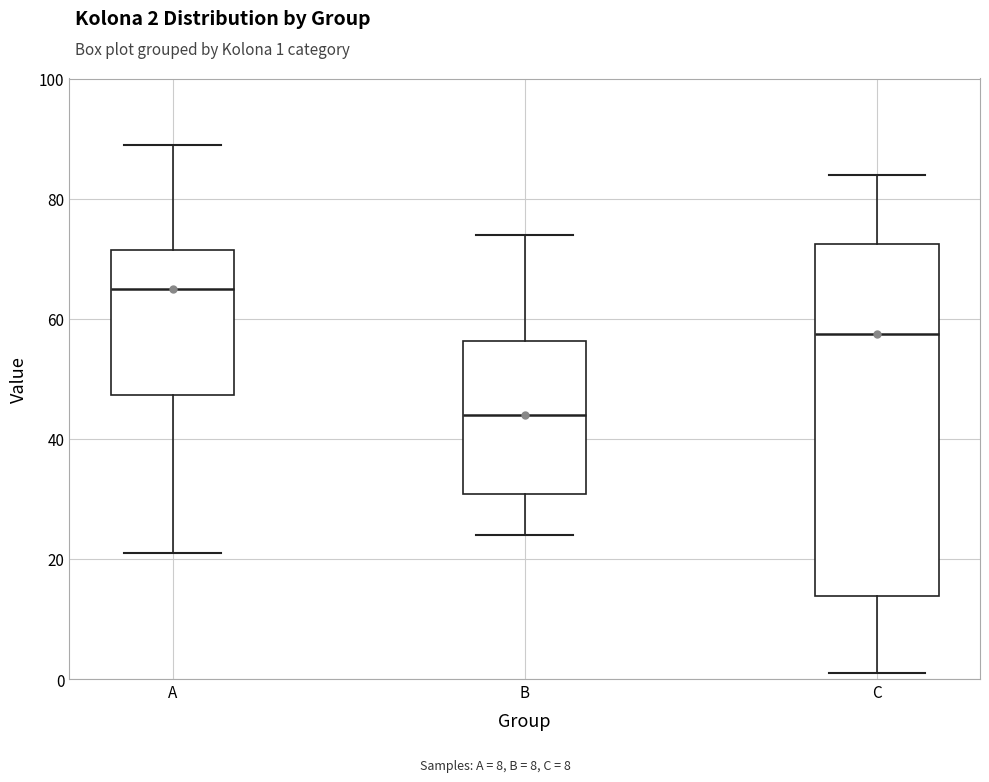

Reading left to right, read every box against the y-axis: the position of its median line, the range the box covers, and the ends of its whiskers. The values are not printed on the chart, so give them approximately, as read against the axis.

A: median 66, box 48 to 72, whiskers 22 to 90
B: median 44, box 30 to 56, whiskers 24 to 74
C: median 58, box 14 to 72, whiskers 2 to 84